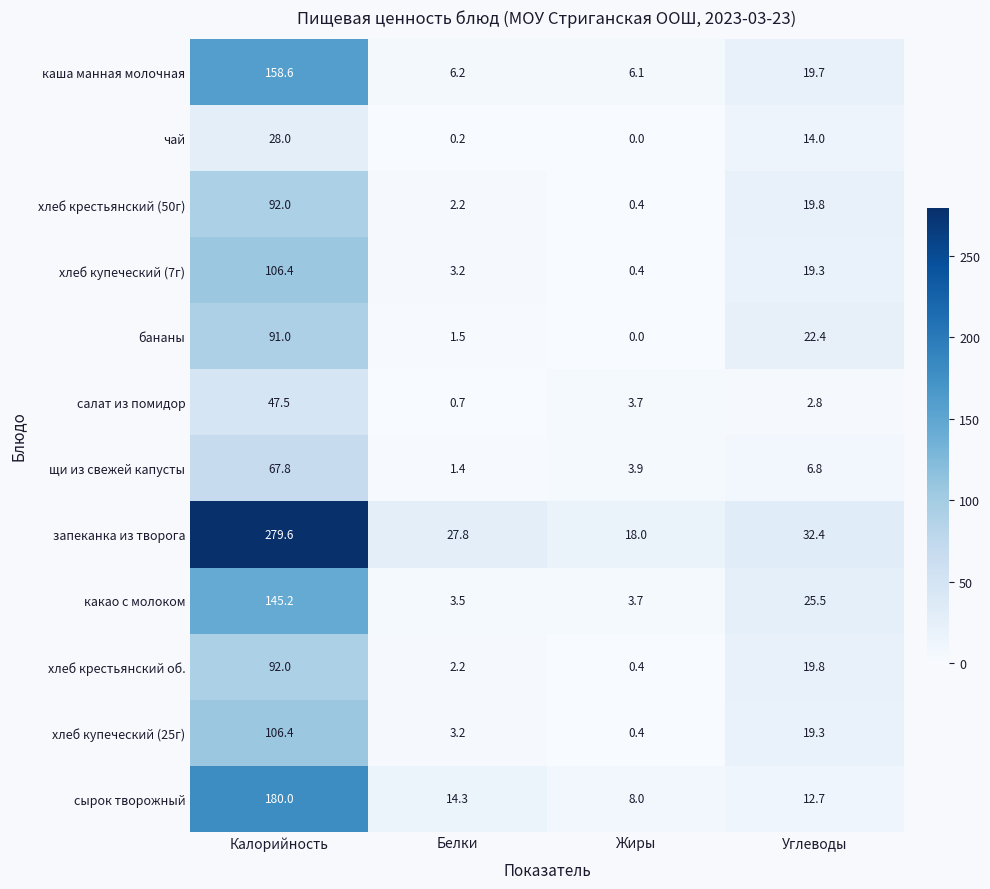

What is the difference between the second highest and second lowest values in the каша манная молочная series?

13.5